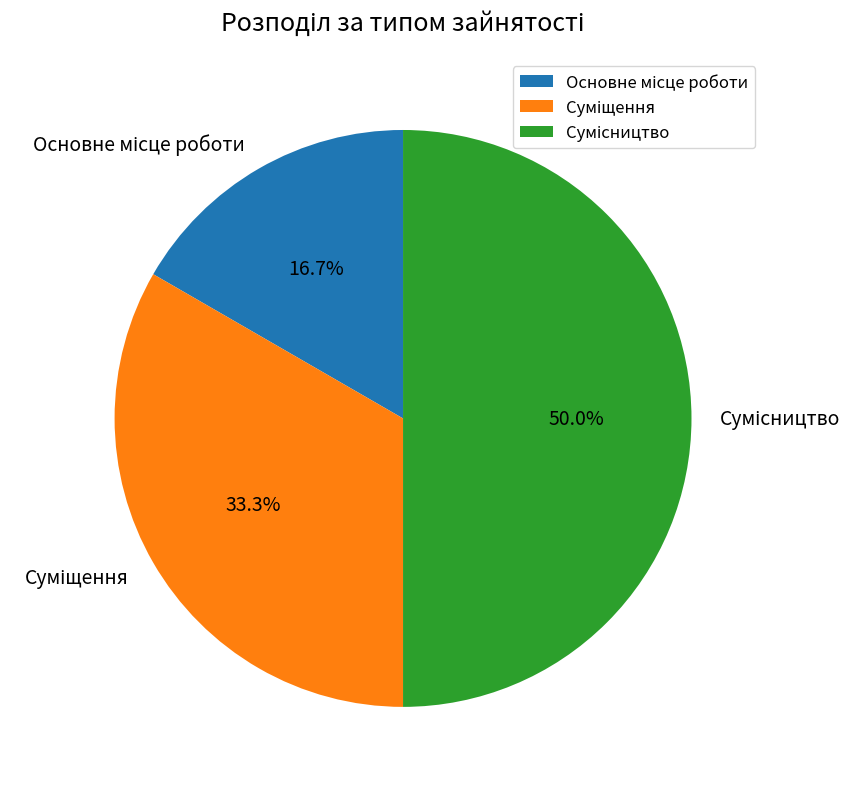

Count the number of slices in the pie.

3